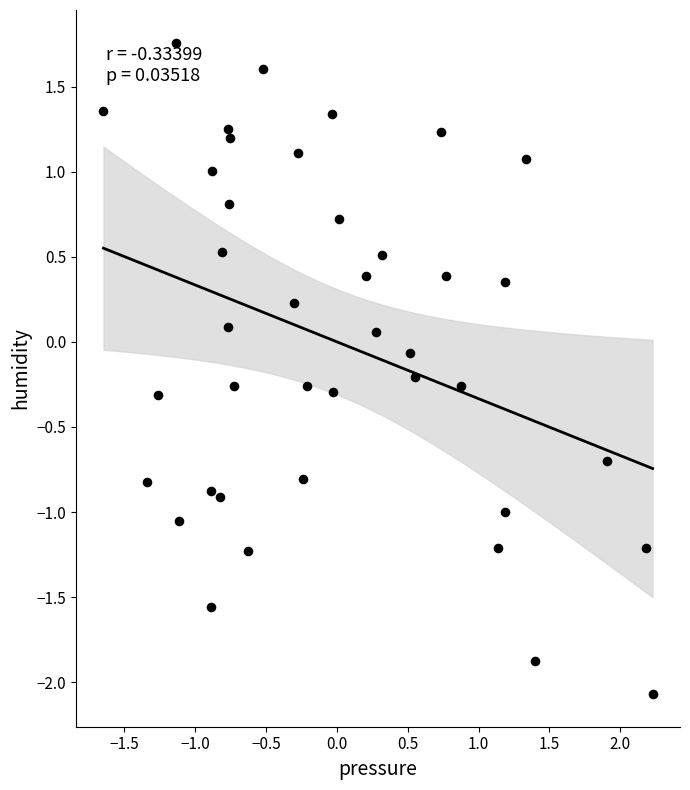

What is the range of X values (max minus min)?

3.9